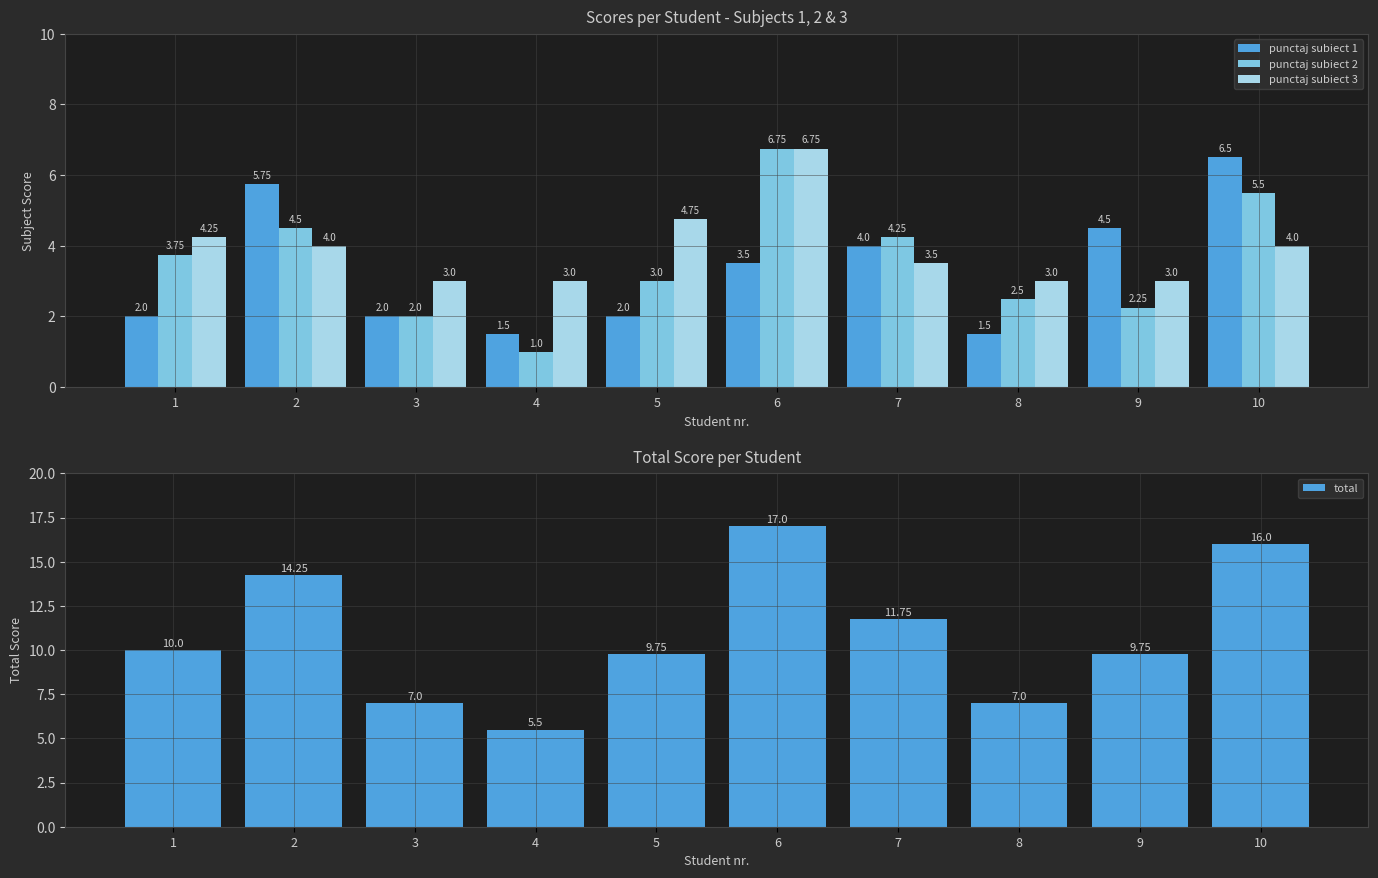

What is the value of the punctaj subiect 3 bar at the 7th from the left?

3.5